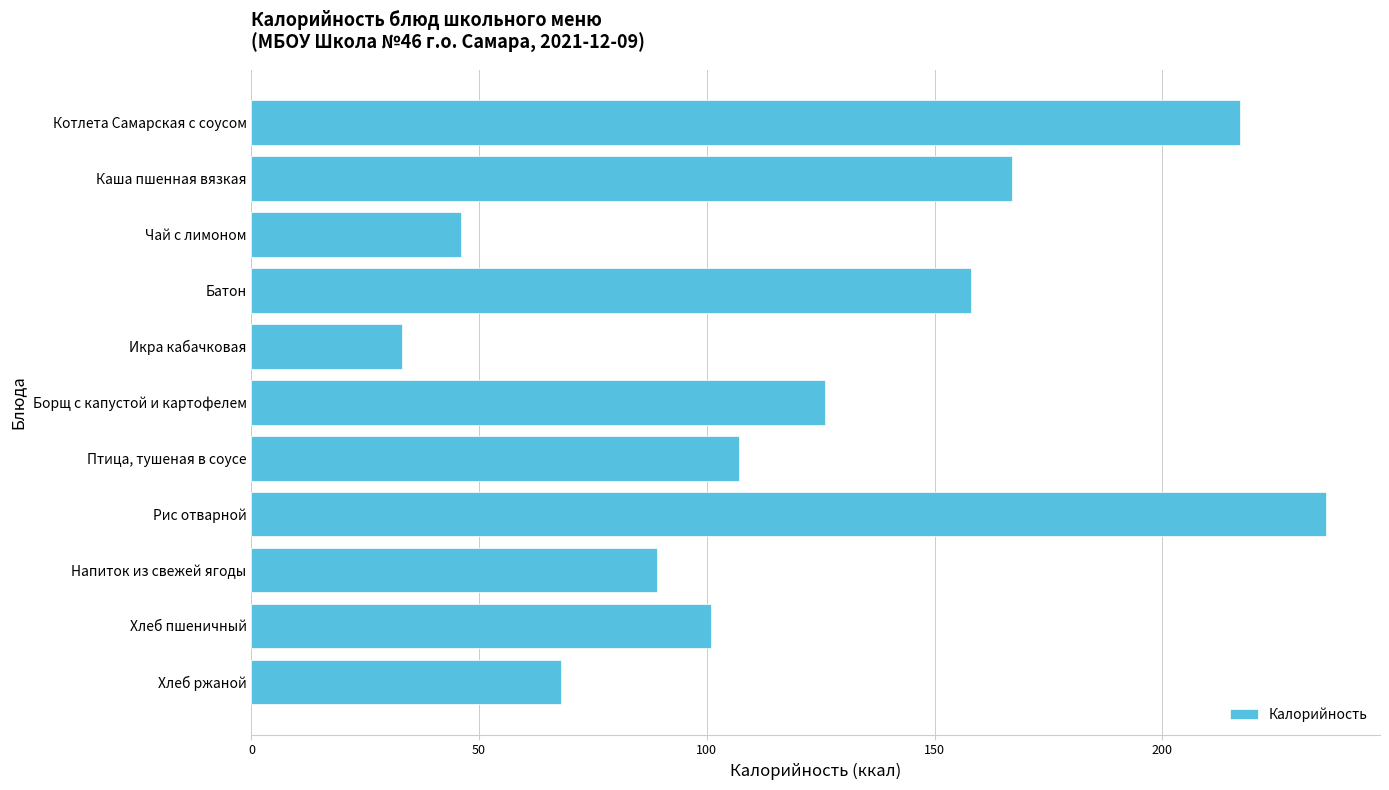

Reading bottom to top, list all the values displayed in this chart.

68	101	89	236	107	126	33	158	46	167	217